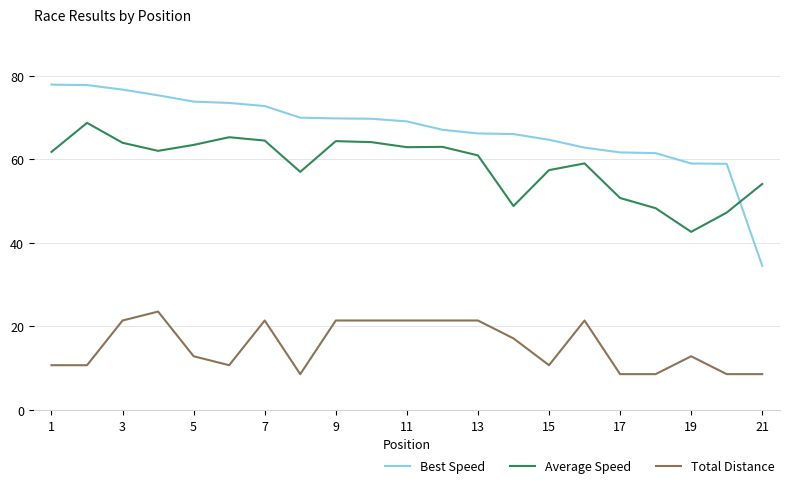

Does the chart display data point markers on the line(s)?

No